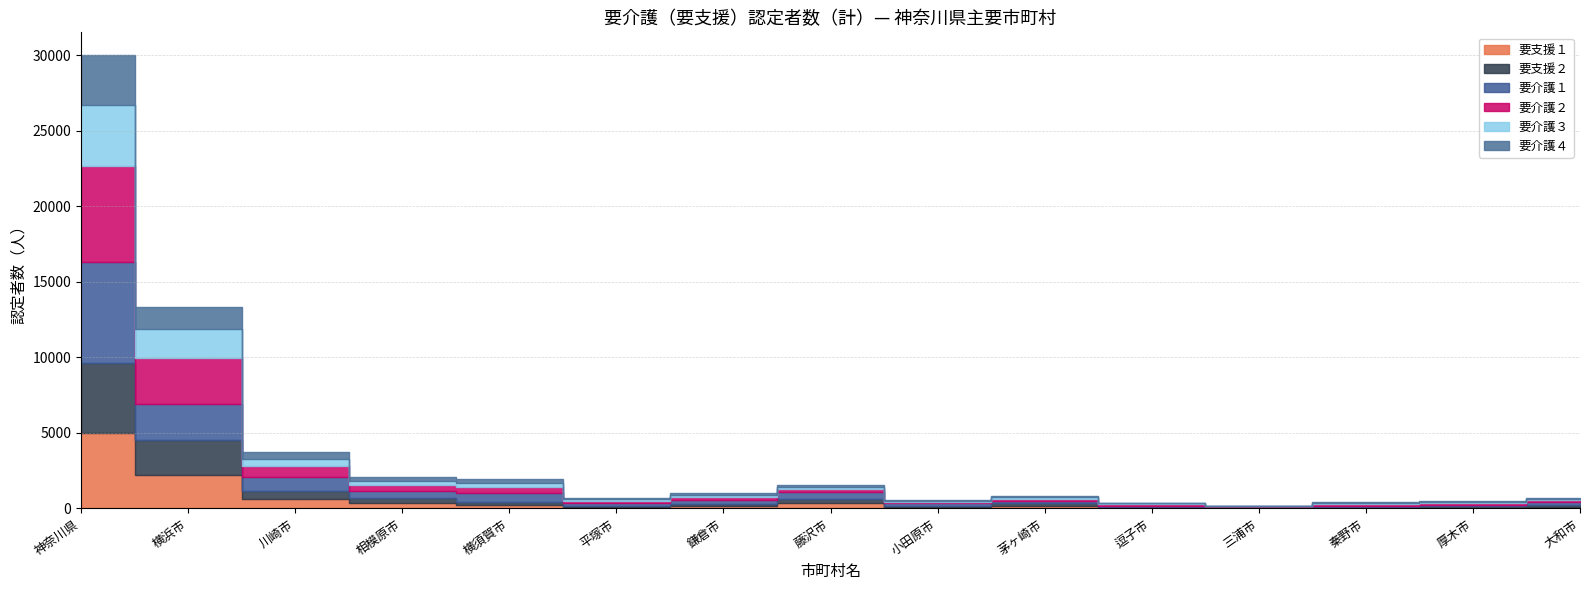

The 要介護３ series shows 1893 at 横浜市. True or false?

True